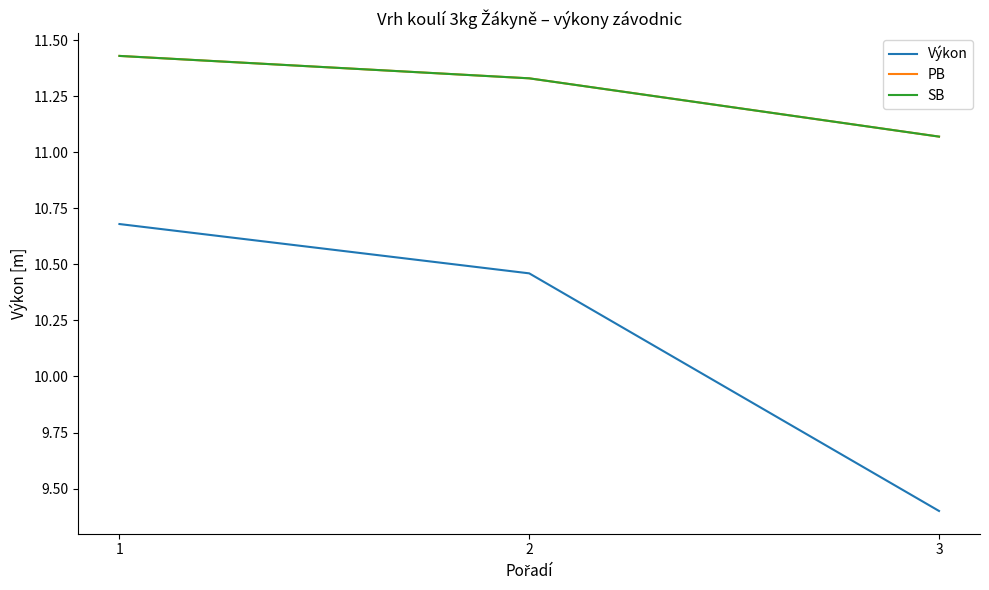

At which category is the sum across all series the highest?

1